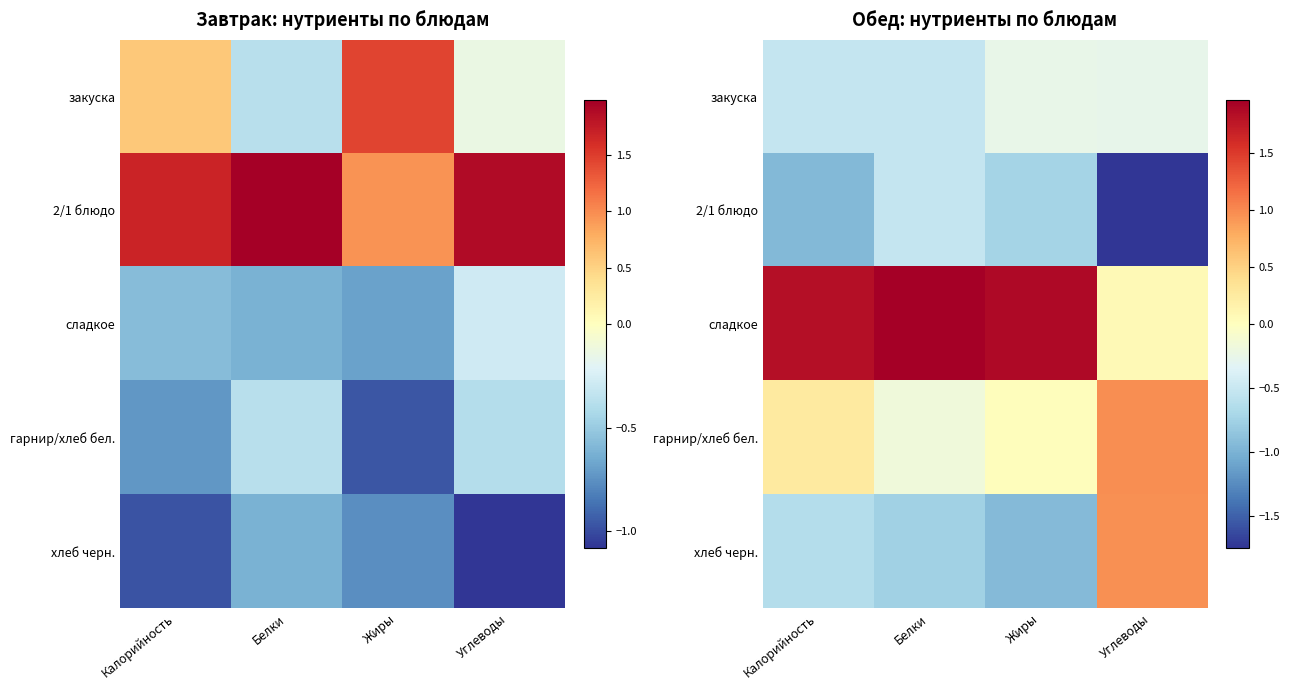

The сладкое series shows 1.8 at Калорийность. True or false?

True